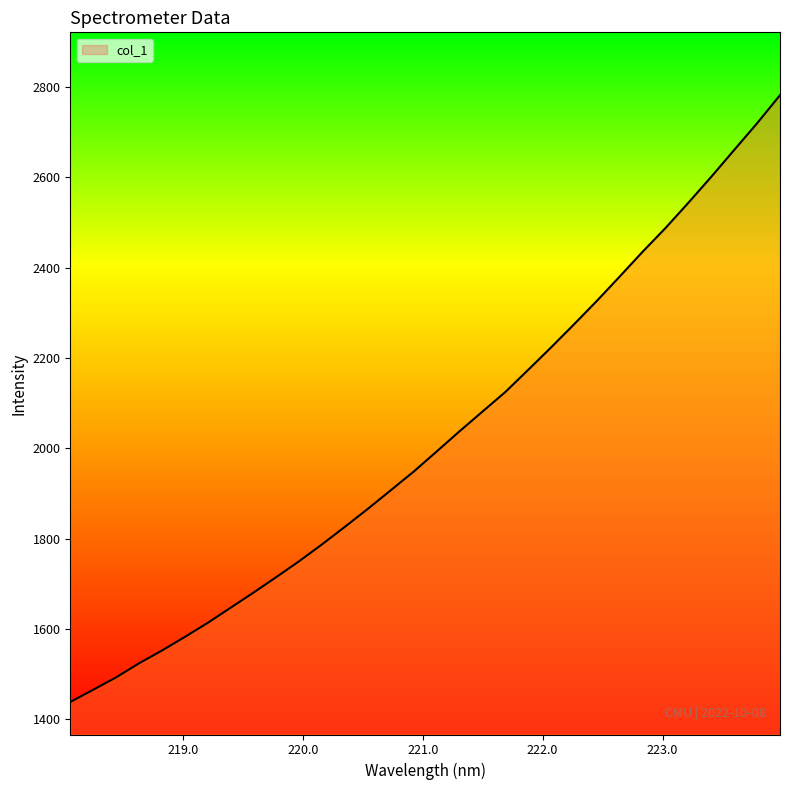

True or false: the data has more than 0 interior local peaks.

False